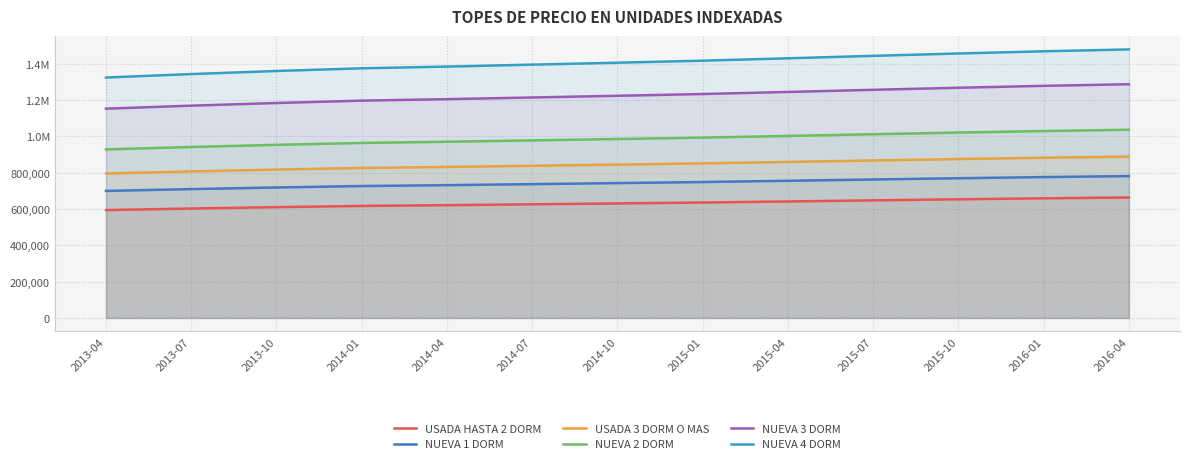

At 2013-10, list the series in order from largest to smallest.

NUEVA 4 DORM, NUEVA 3 DORM, NUEVA 2 DORM, USADA 3 DORM O MAS, NUEVA 1 DORM, USADA HASTA 2 DORM